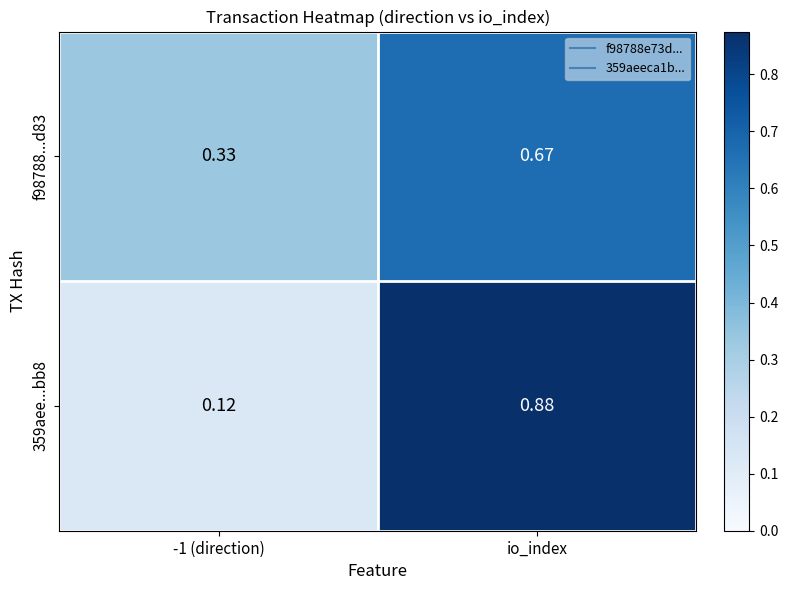

Is the value of 359aee...bb8 at io_index greater than the value of f98788...d83 at -1 (direction)?

Yes